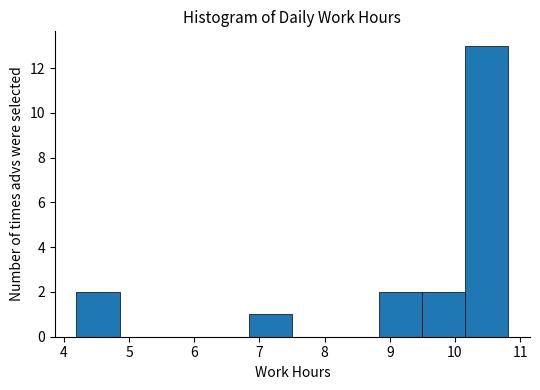

Reading left to right, list every bar in this chart as the range it spans on the x-axis followed by its height. Neither the bar edges nor the heights are printed on the chart, so give them approximately, as read against the axes.

4.2 to 4.9: 2
4.9 to 5.5: 0
5.5 to 6.2: 0
6.2 to 6.8: 0
6.8 to 7.5: 1
7.5 to 8.2: 0
8.2 to 8.8: 0
8.8 to 9.5: 2
9.5 to 10.2: 2
10.2 to 10.8: 13